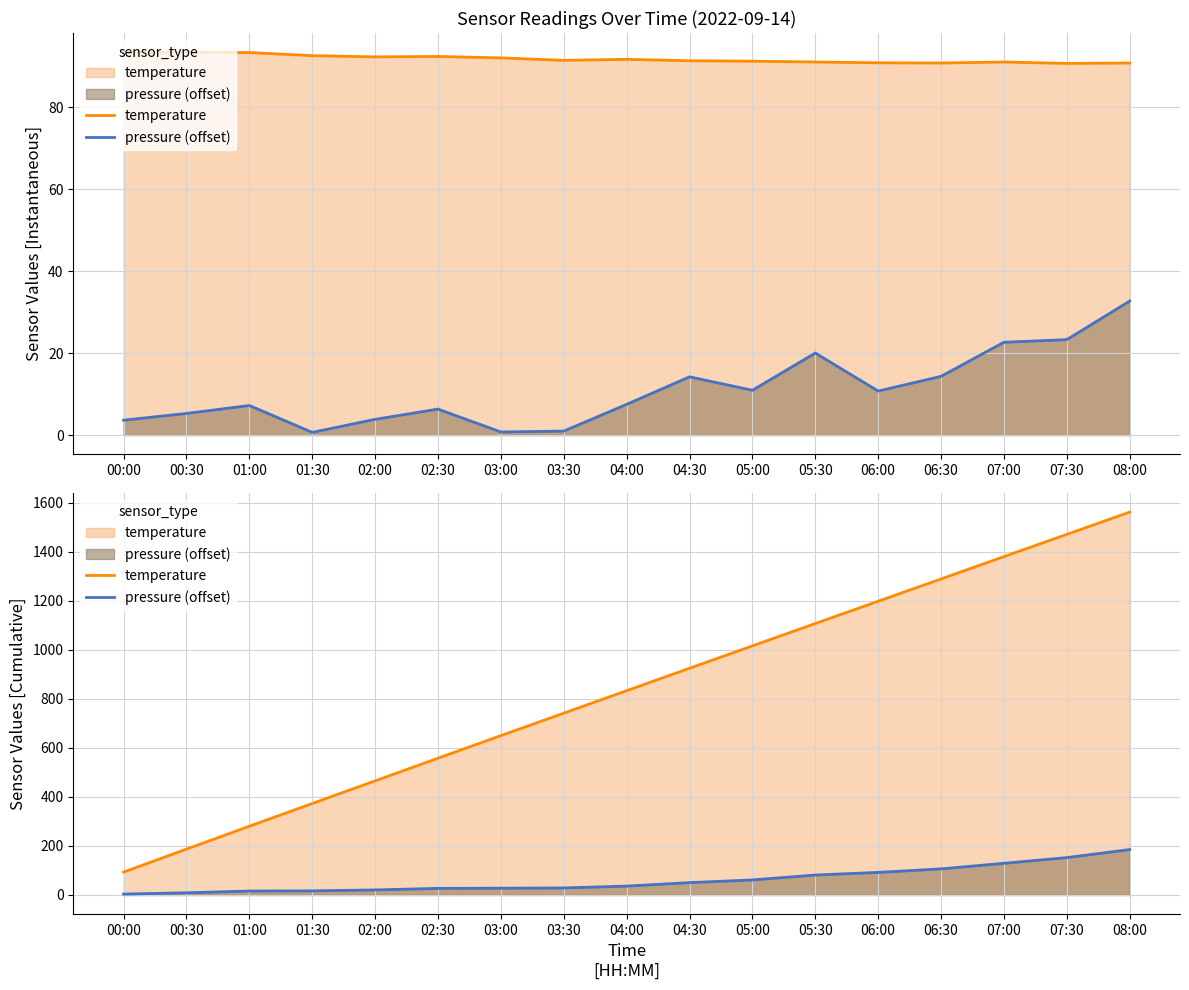

What is the greatest value displayed?

1561.4